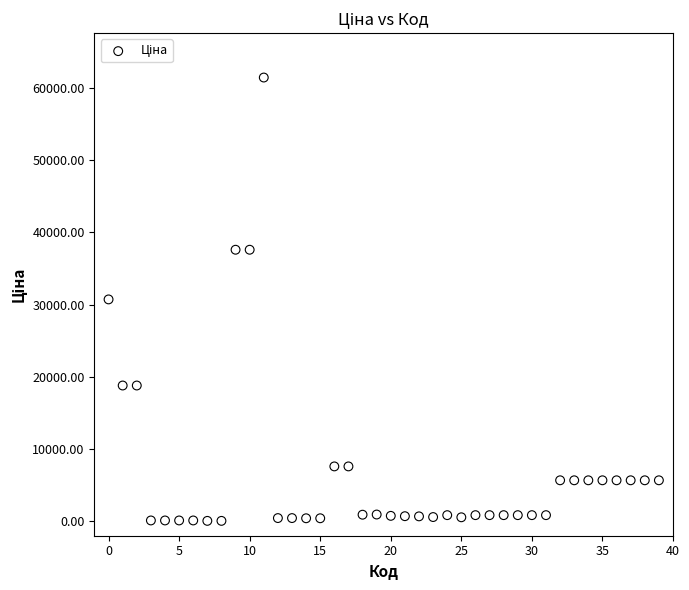

What is the range of Y values (max minus min)?

61377.2